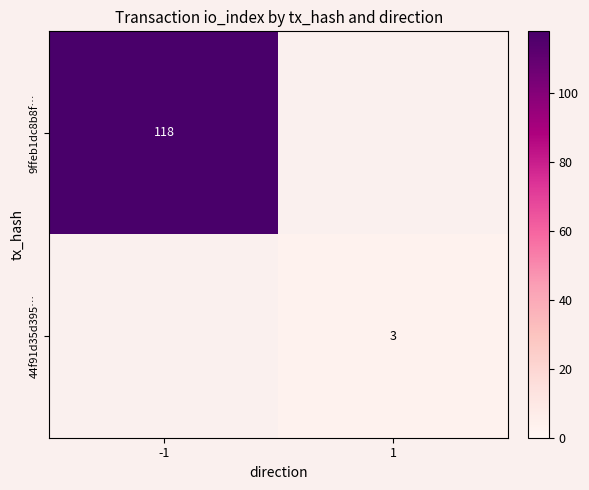

True or false: 44f91d35d395… has a value of 5 at 1.

False